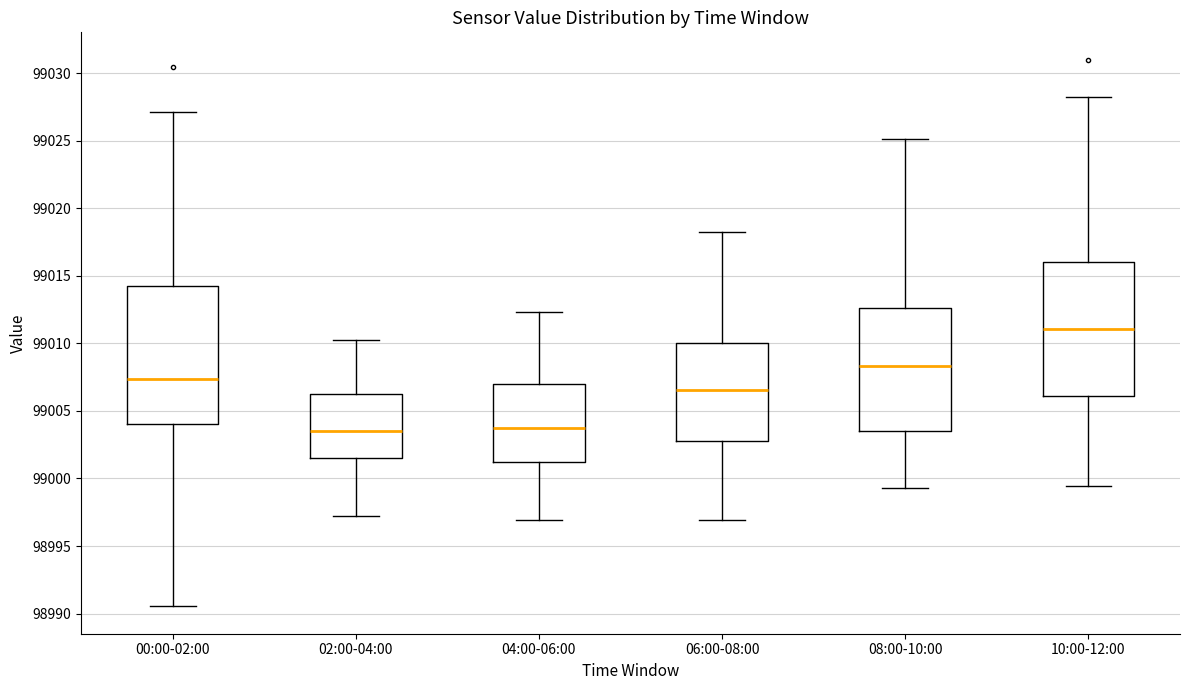

Reading left to right, transcribe this box plot: for each box, give where its median line is, the range the box spans, and where its two whiskers end, as read against the y-axis. The values are not printed on the chart, so give them approximately, as read against the axis.

00:00-02:00: median 99007.5, box 99004.0 to 99014.5, whiskers 98990.5 to 99027.0
02:00-04:00: median 99003.5, box 99001.5 to 99006.0, whiskers 98997.0 to 99010.0
04:00-06:00: median 99004.0, box 99001.0 to 99007.0, whiskers 98997.0 to 99012.5
06:00-08:00: median 99006.5, box 99003.0 to 99010.0, whiskers 98997.0 to 99018.0
08:00-10:00: median 99008.5, box 99003.5 to 99012.5, whiskers 98999.5 to 99025.0
10:00-12:00: median 99011.0, box 99006.0 to 99016.0, whiskers 98999.5 to 99028.0